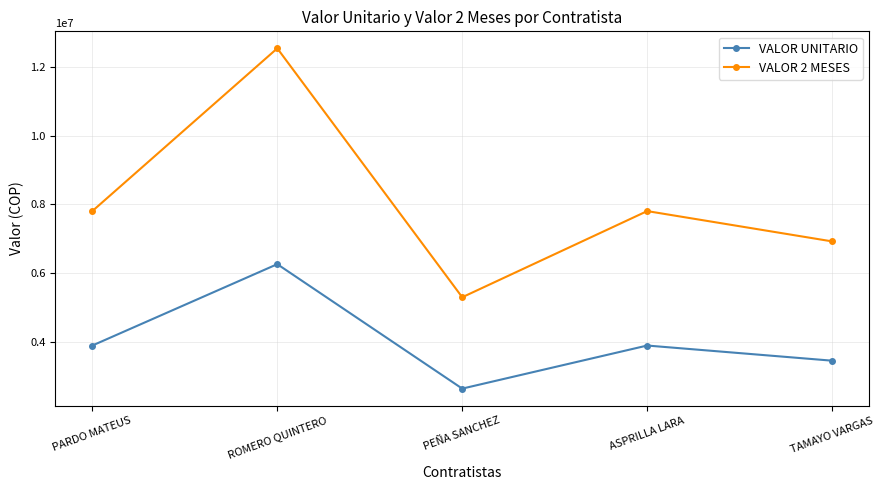

What is the value of the VALOR 2 MESES point at the 4th from the left?

7808000